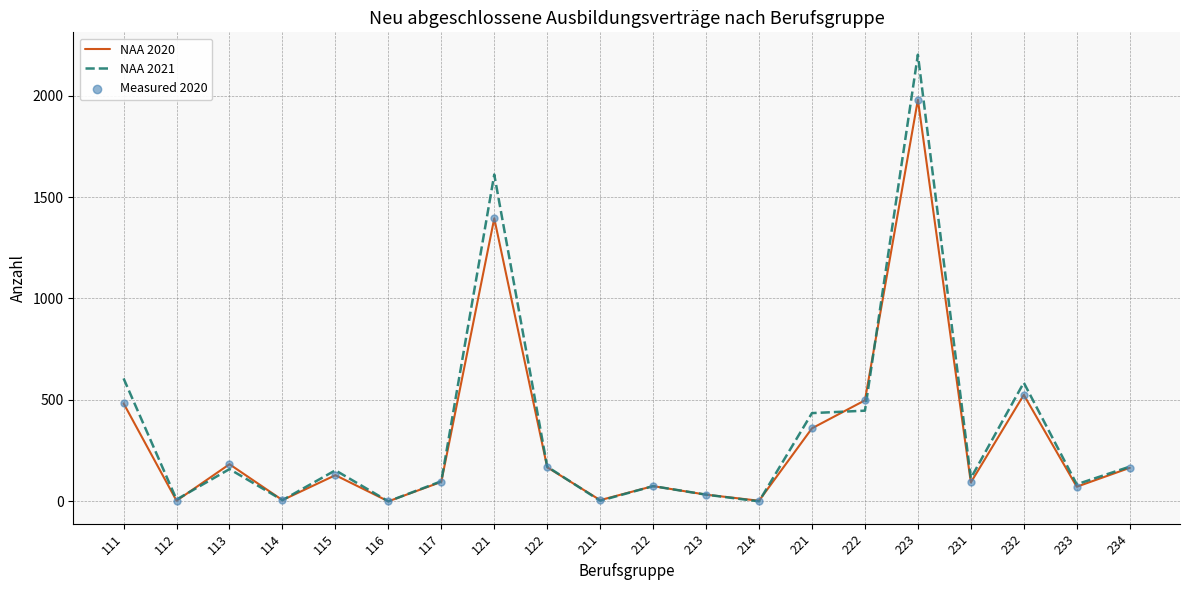

Between 116 and 121, which series saw the biggest shift?

NAA 2021